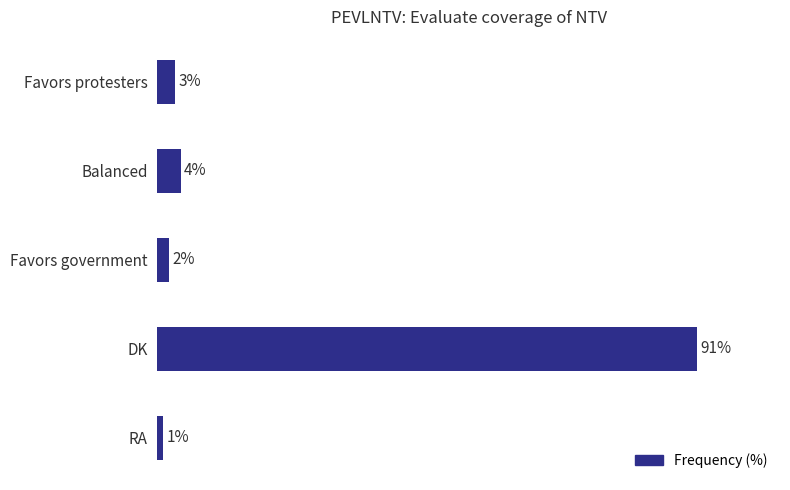

Which category has the lowest value across all series?

RA